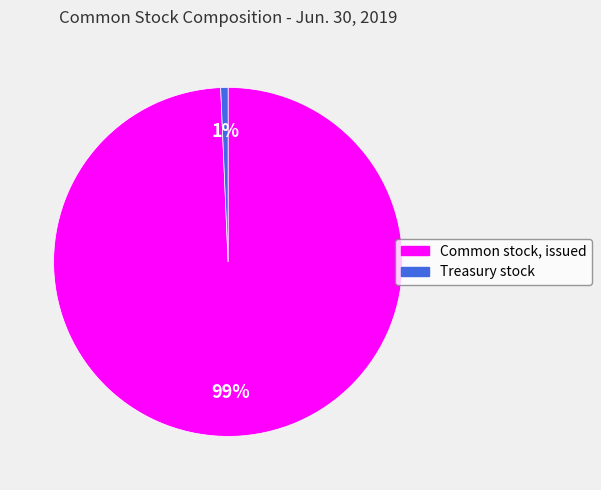

True or false: Treasury stock accounts for 6% of the total.

False